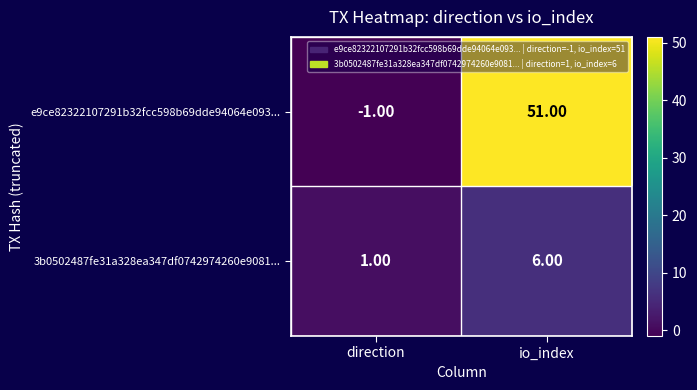

What is the spread (max minus min) of values at direction?

2